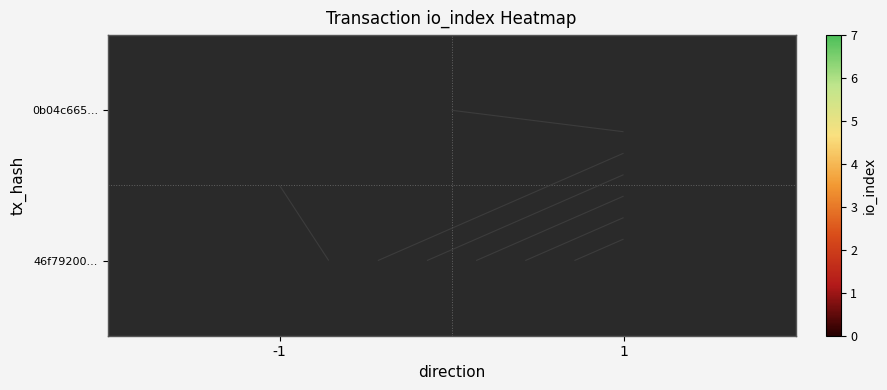

Rank the series by their average value, from lowest to highest.

0b04c665..., 46f79200...